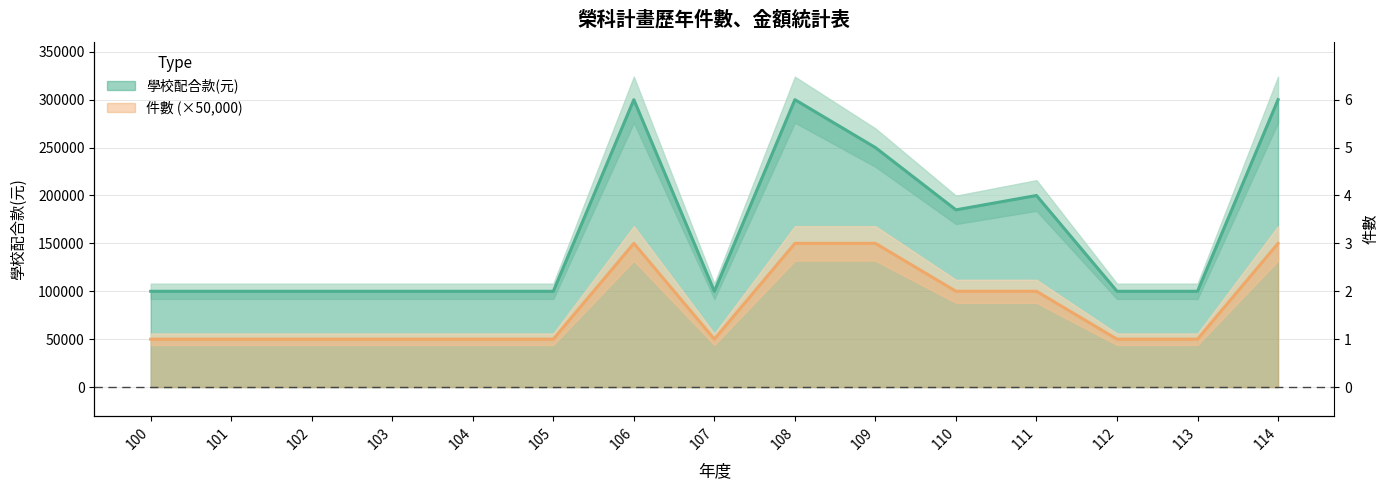

How many lines are shown in the chart?

2